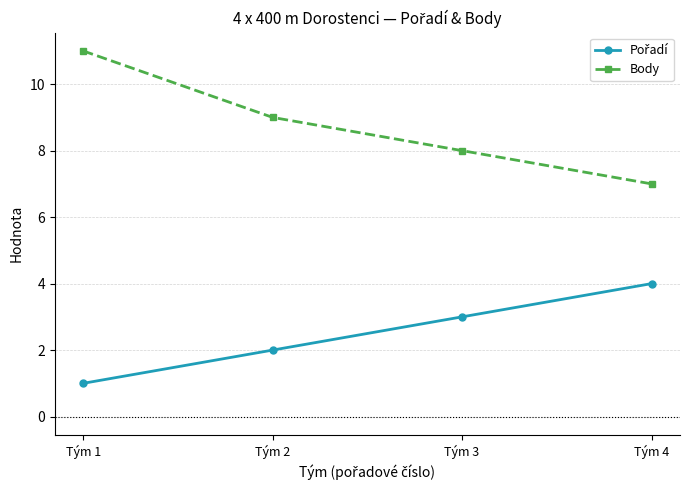

What is the sum of all Body values?

35